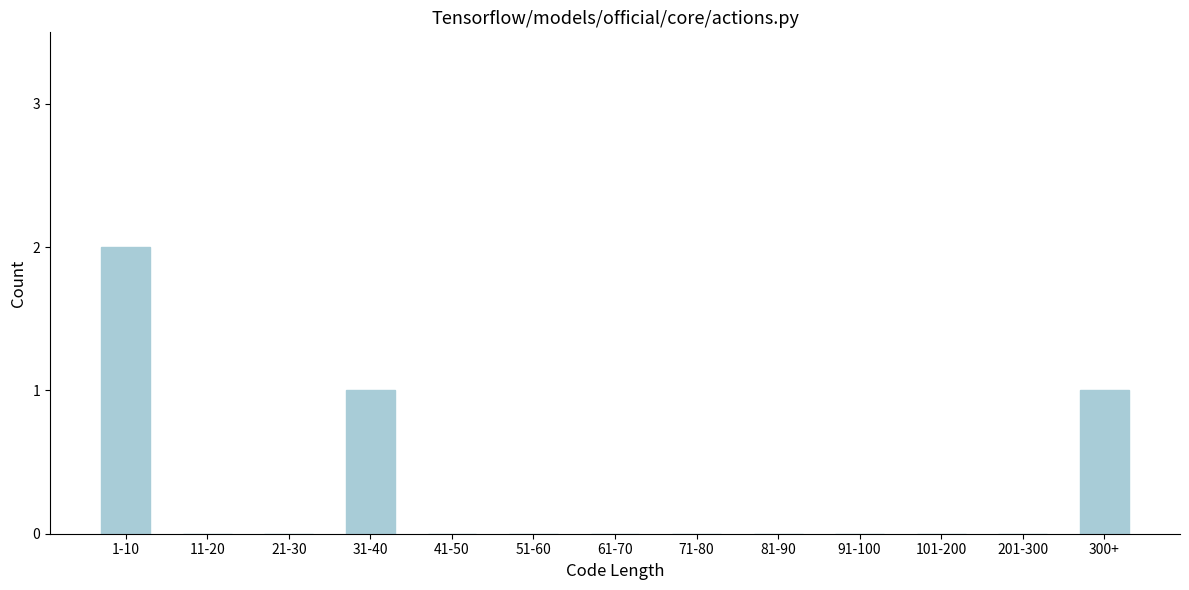

Reading left to right, extract all data points from this chart.

1-10=2	11-20=0	21-30=0	31-40=1	41-50=0	51-60=0	61-70=0	71-80=0	81-90=0	91-100=0	101-200=0	201-300=0	300+=1